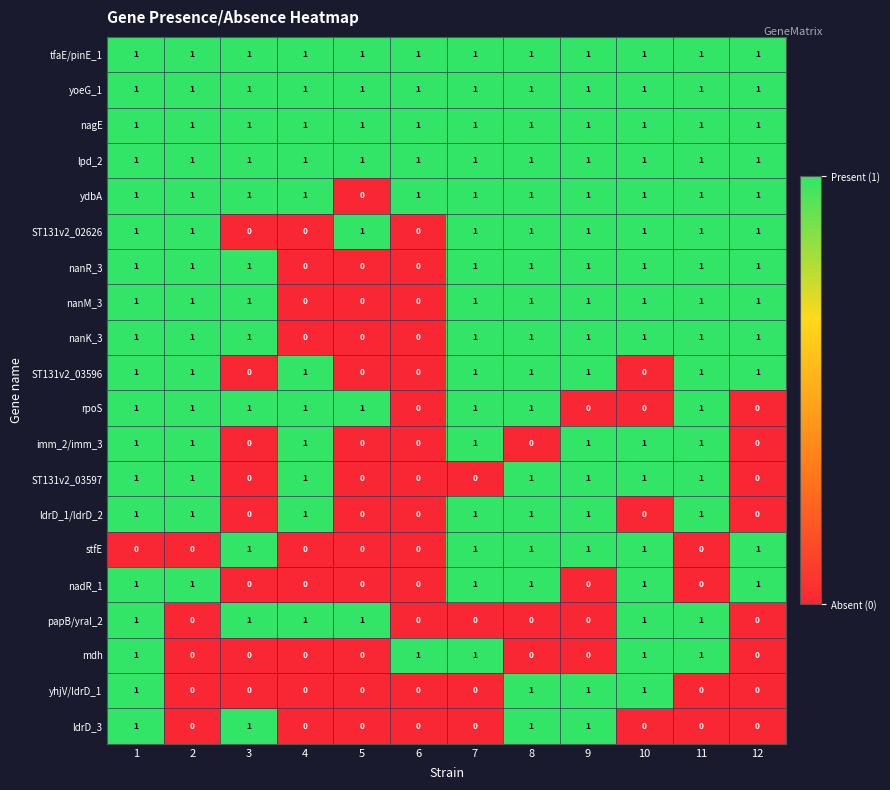

True or false: ST131v2_03597 has a value of 0 at 3.

True